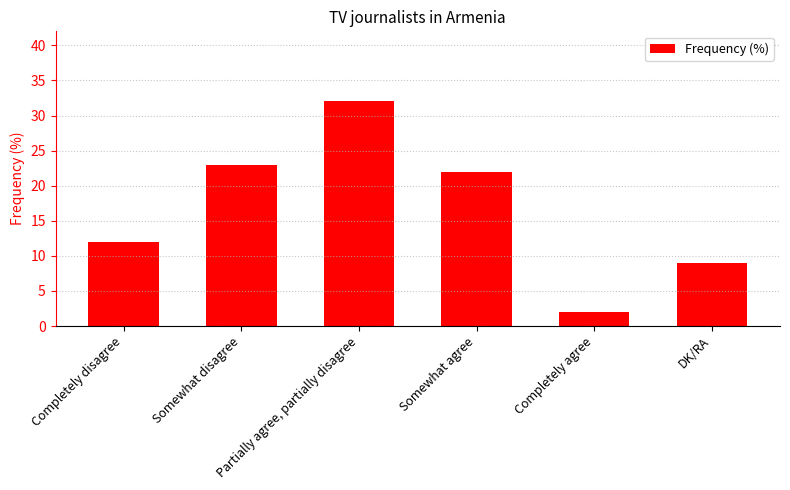

What is the sum of the values at Somewhat agree and DK/RA?

31